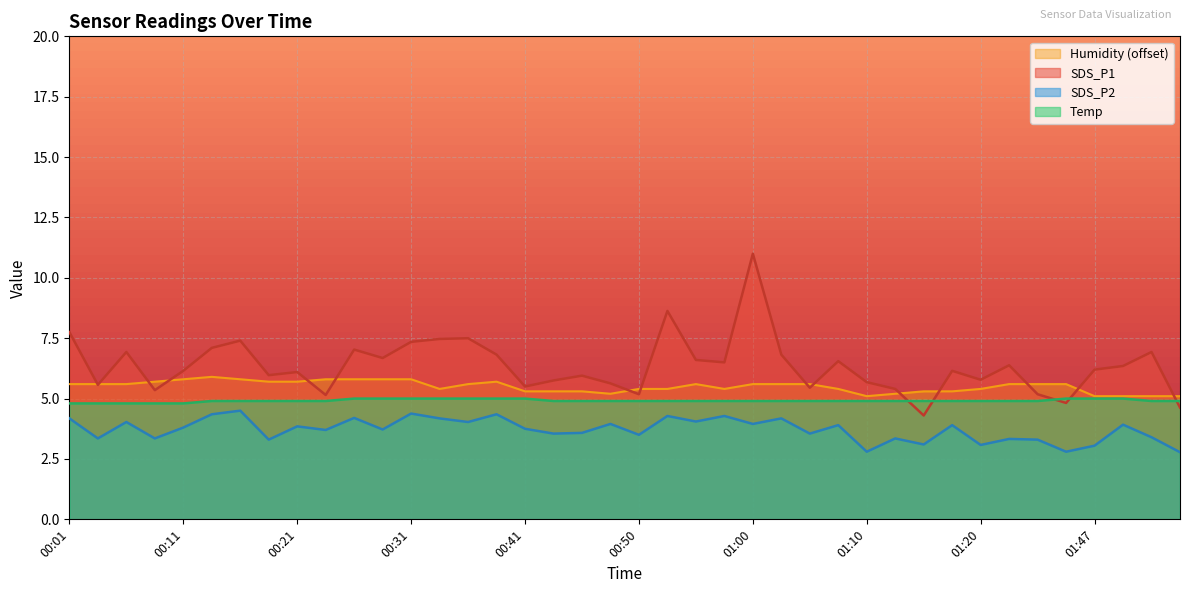

True or false: SDS_P2 and Humidity cross at least once.

False